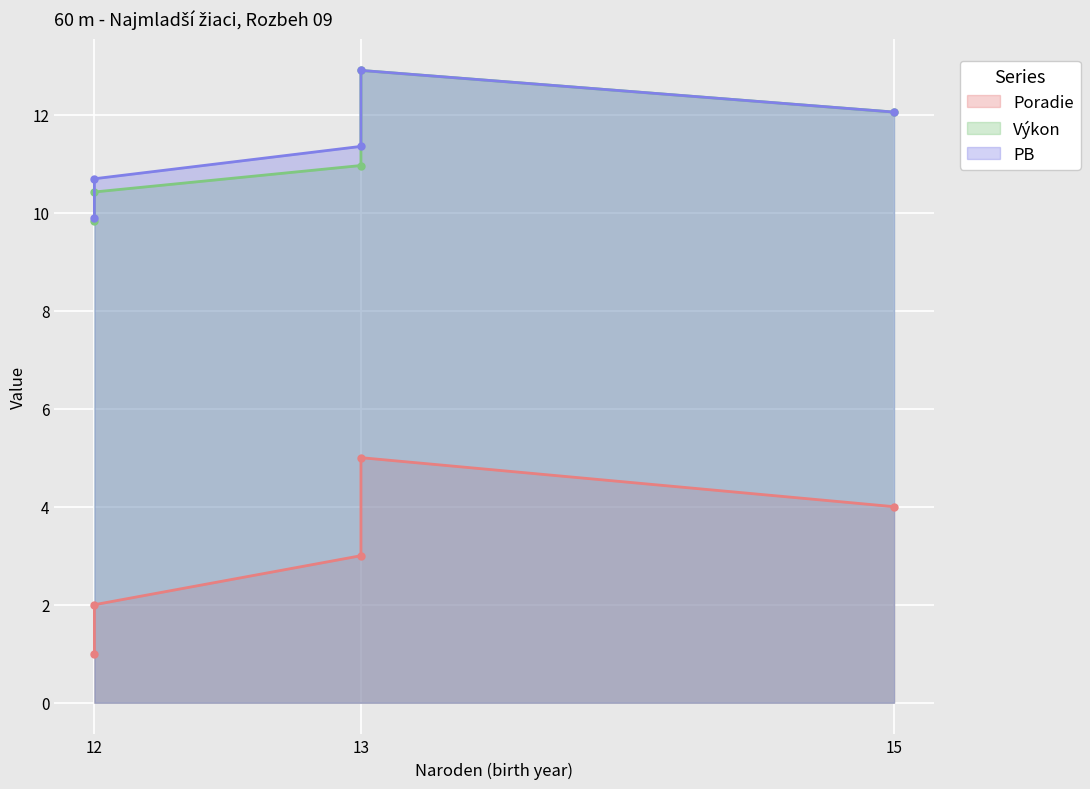

Rank the series at 12 from highest to lowest value.

PB, Výkon, Poradie